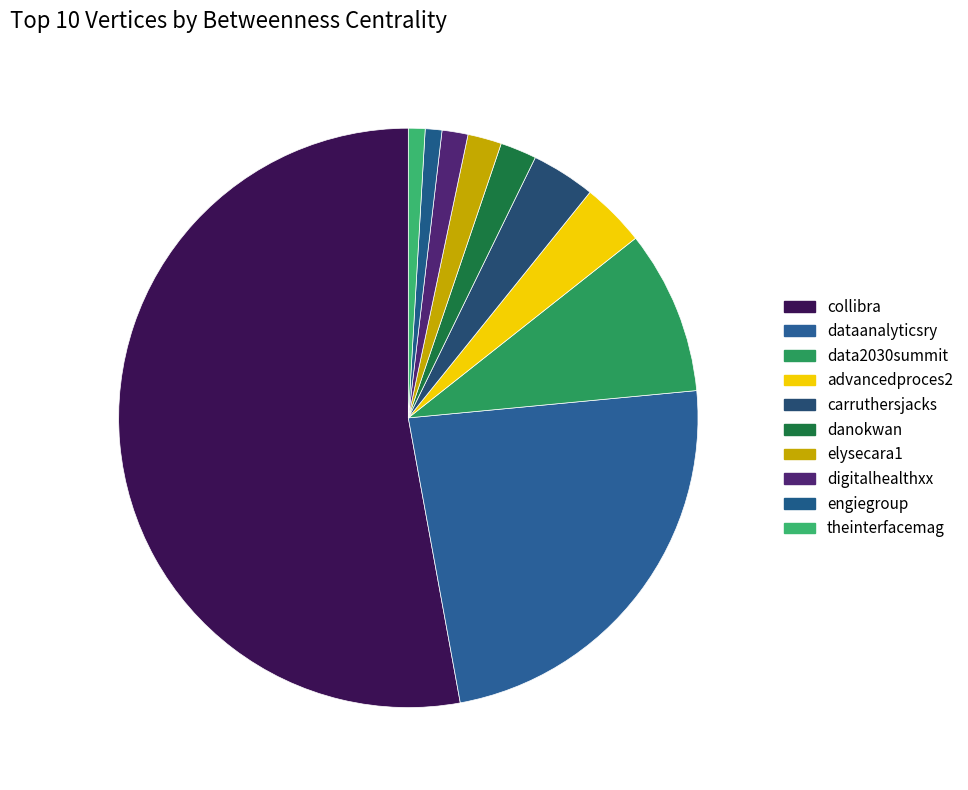

Is there any slice that represents more than half of the pie?

Yes